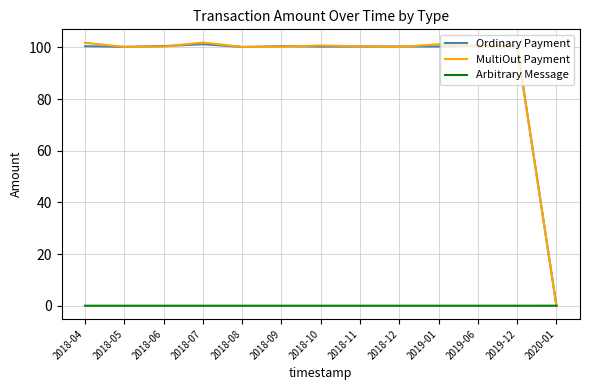

Is this an area chart (filled region under the line)?

No